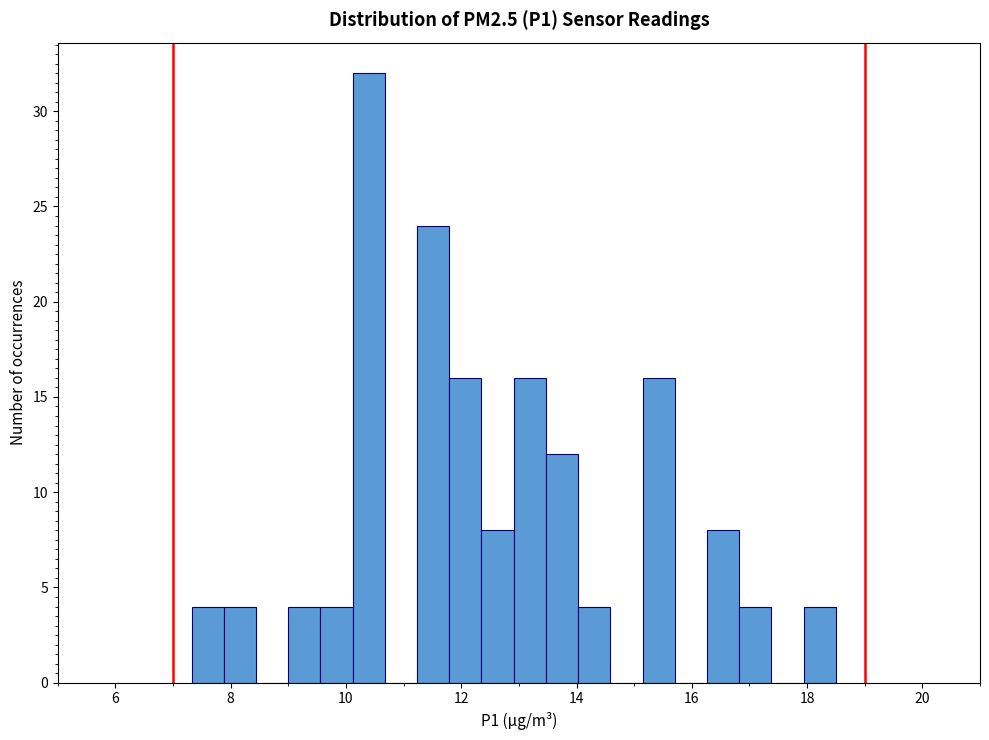

Read against the x-axis, roughly where is the centre of the tallest bar?

10.4